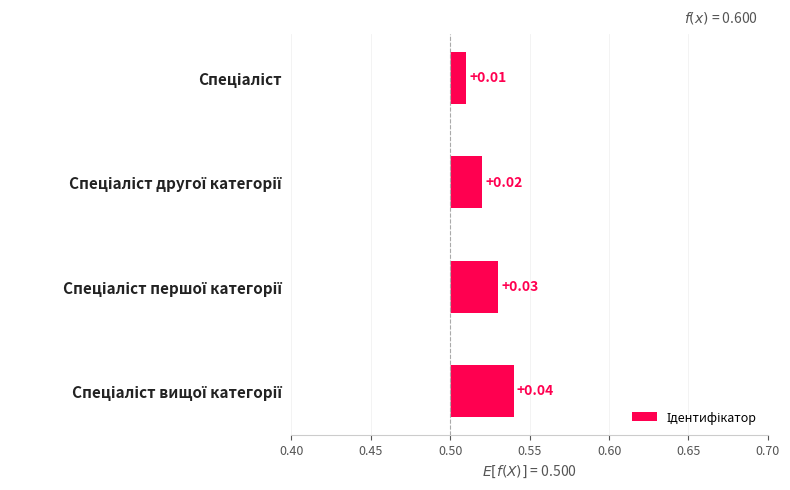

The value at Спеціаліст другої категорії is 0.0. True or false?

False